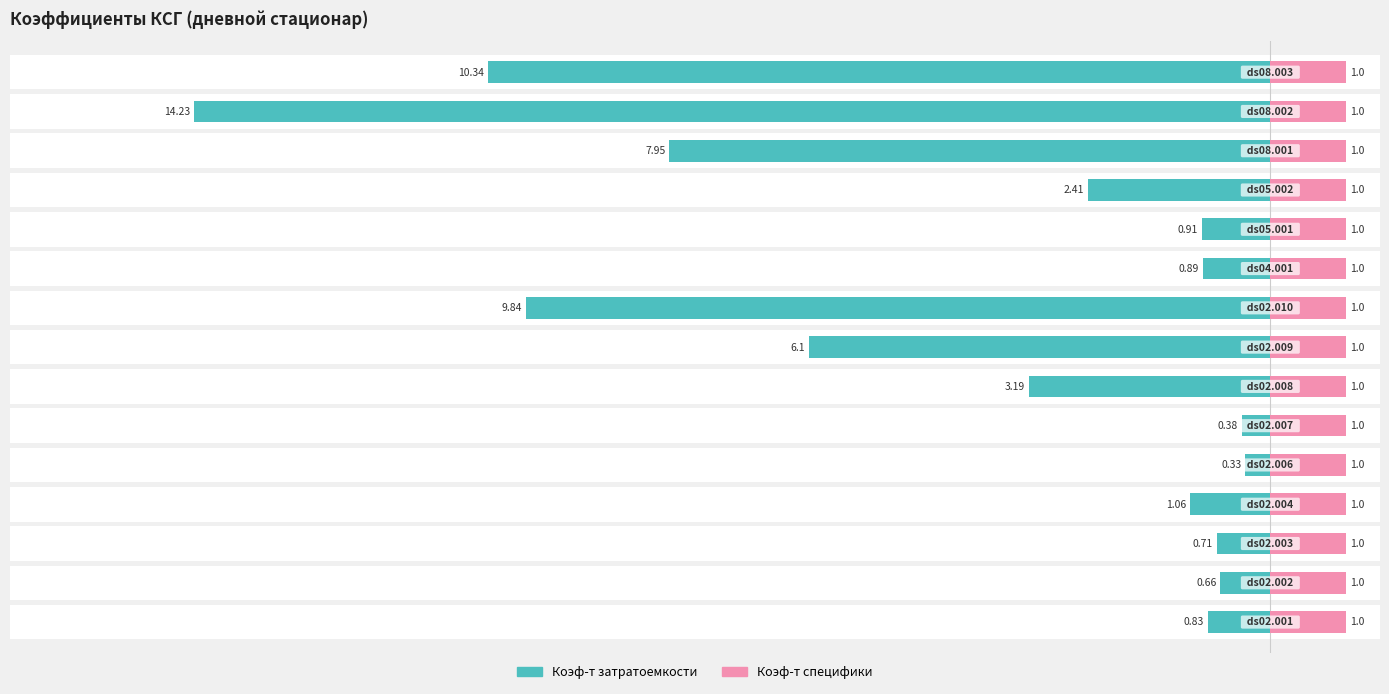

Is the value of Коэф-т специфики at 7 greater than the value of Коэф-т затратоемкости at 13?

No